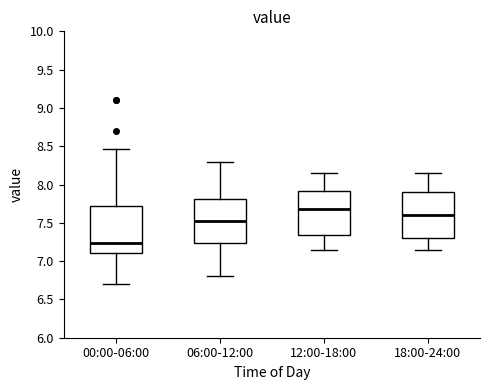

Where does the median line of the box for 12:00-18:00 sit on the y-axis? The values are not printed on the chart, so give them approximately, as read against the axis.

7.70